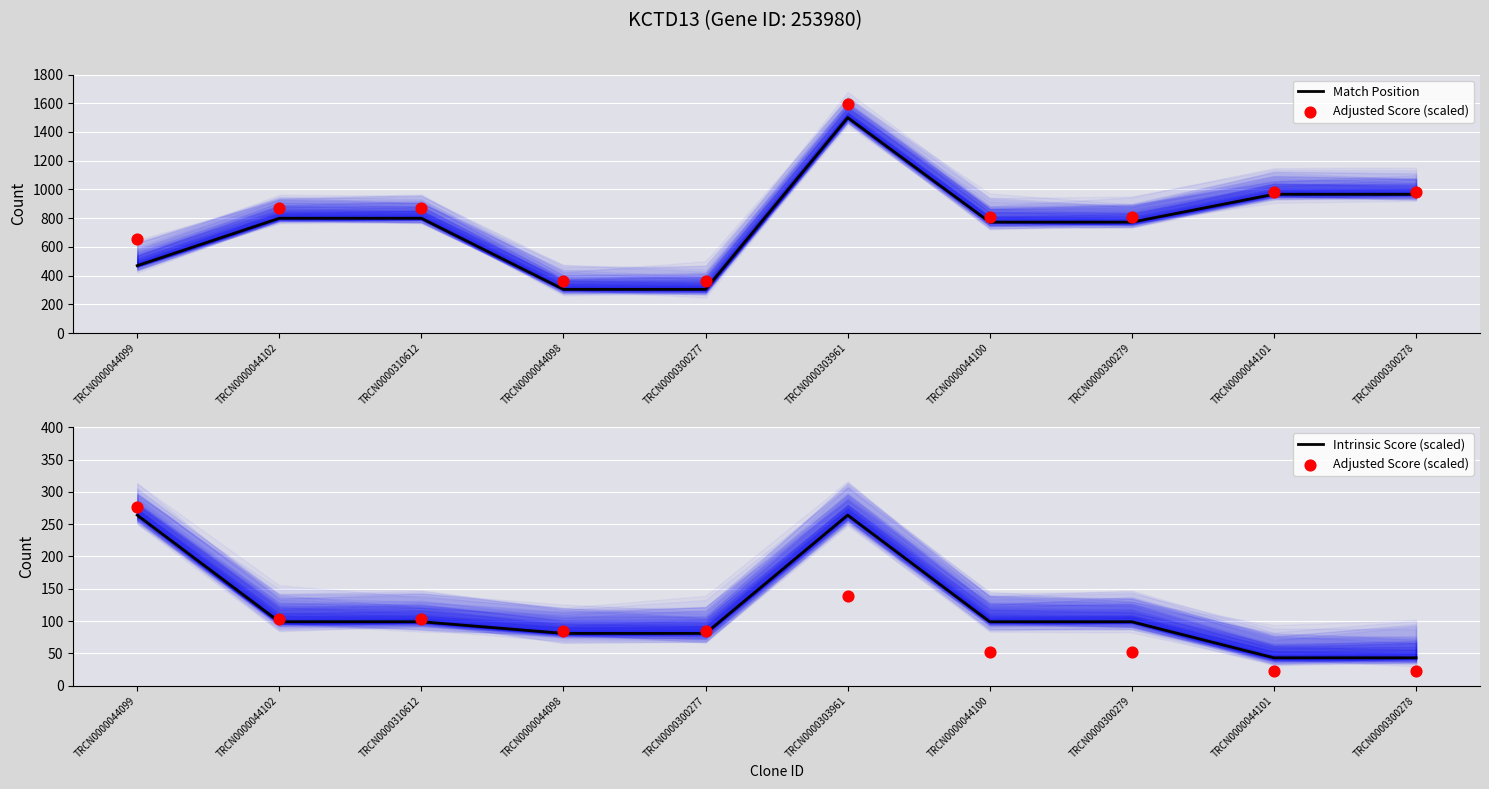

Which series has the largest total across all categories?

Match Position